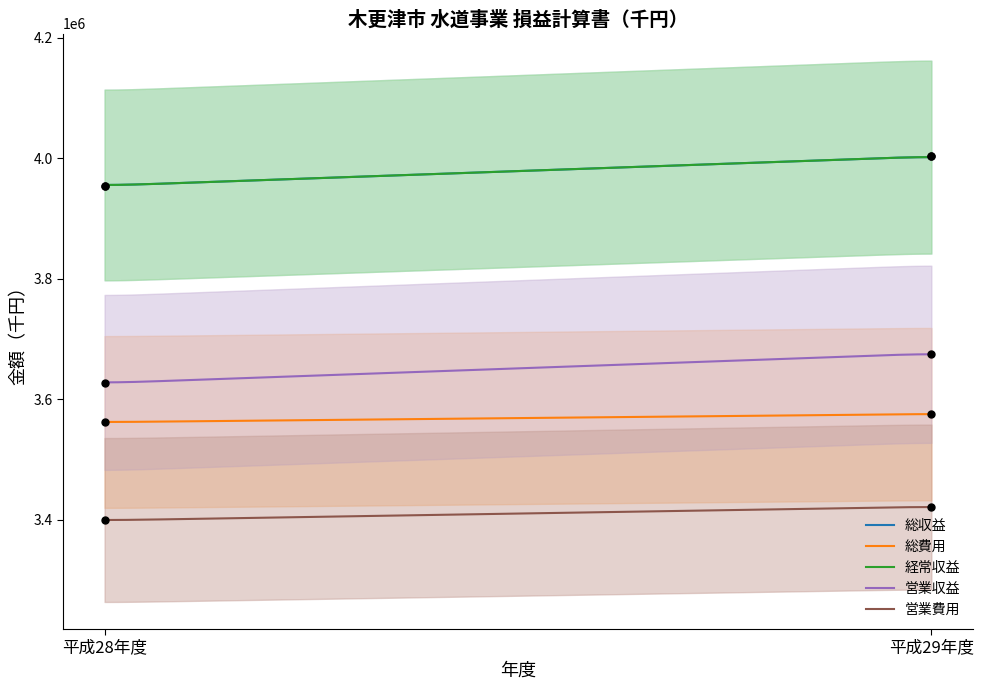

Which series has the widest spread of Y values?

営業収益